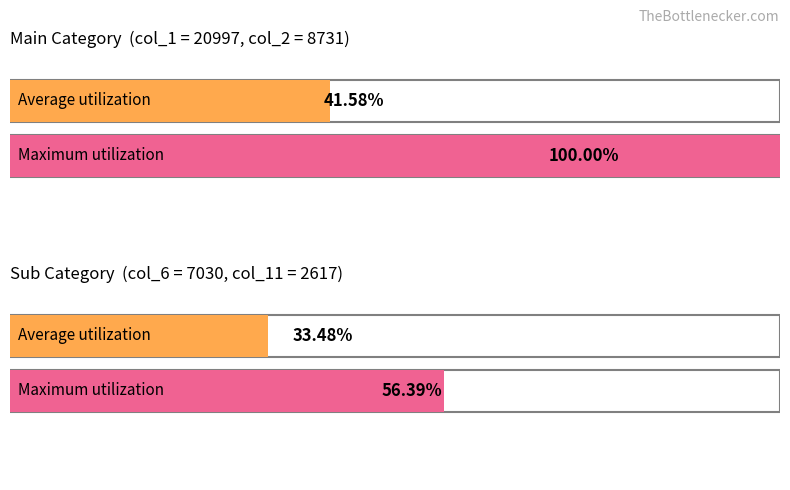

How many distinct data groups are displayed?

2